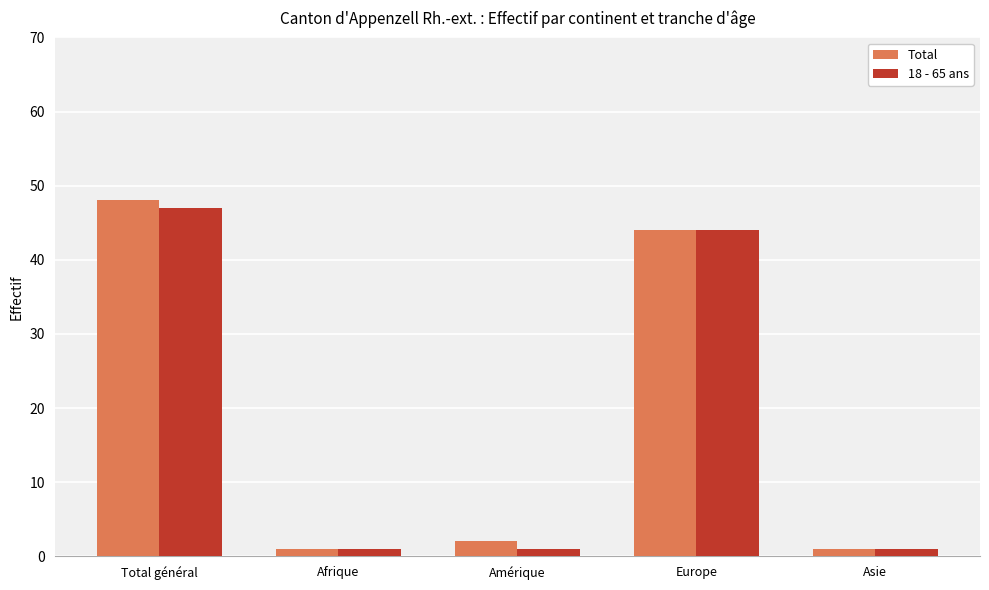

What is the label of the 5th bar from the left?

Asie